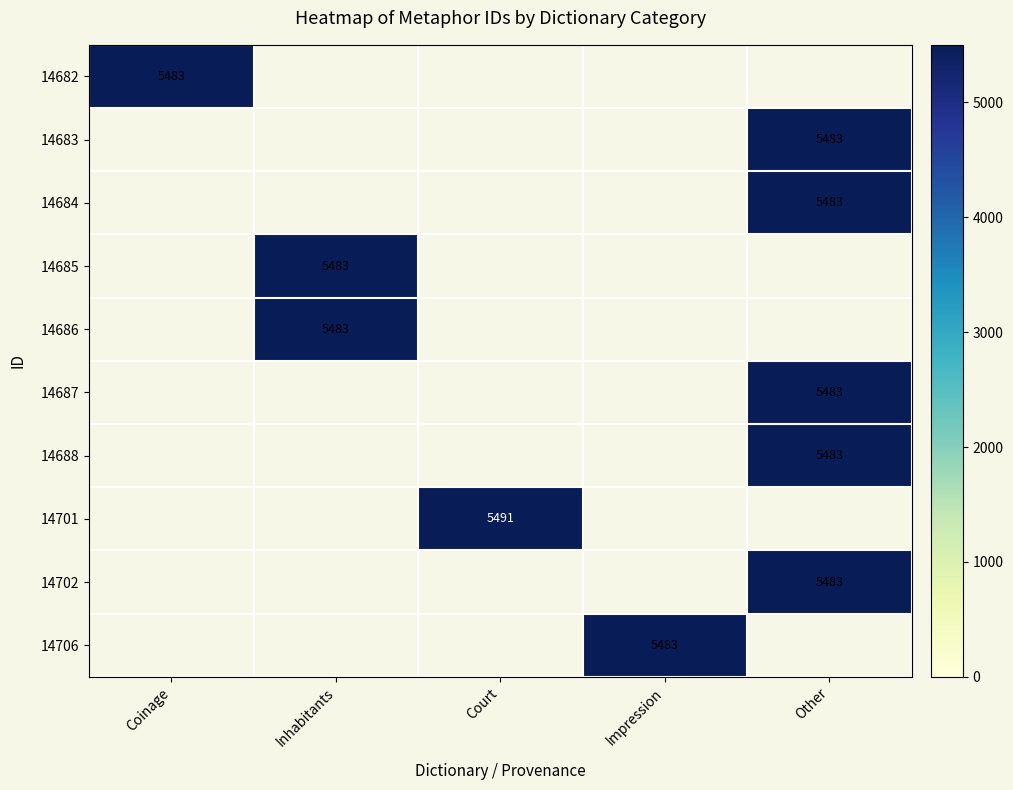

The 14706 series shows 2832 at Impression. True or false?

False